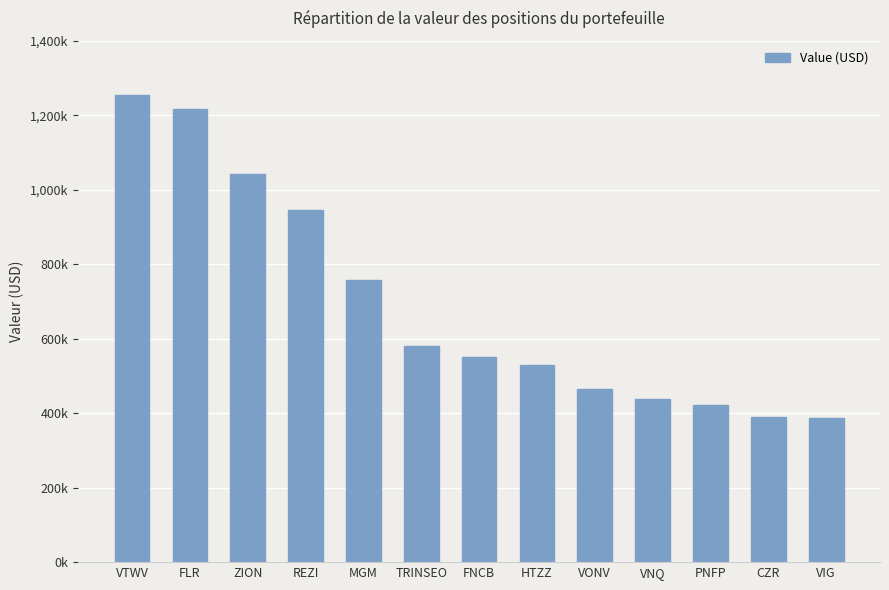

What is the change in value from VONV to VNQ?

-25000